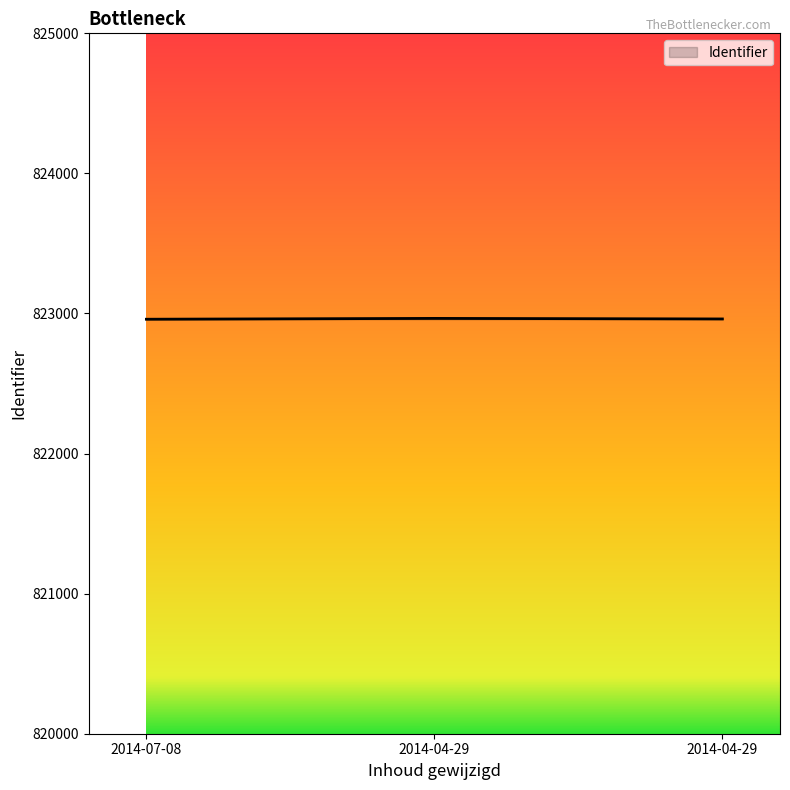

Reading left to right, extract all data points from this chart.

2014-07-08=822959	2014-04-29=822965	2014-04-29=822961